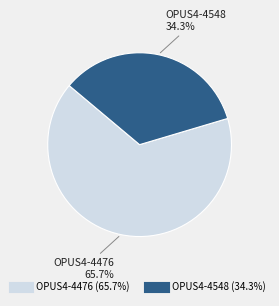

The OPUS4-4476 slice represents 77% of the pie. True or false?

False